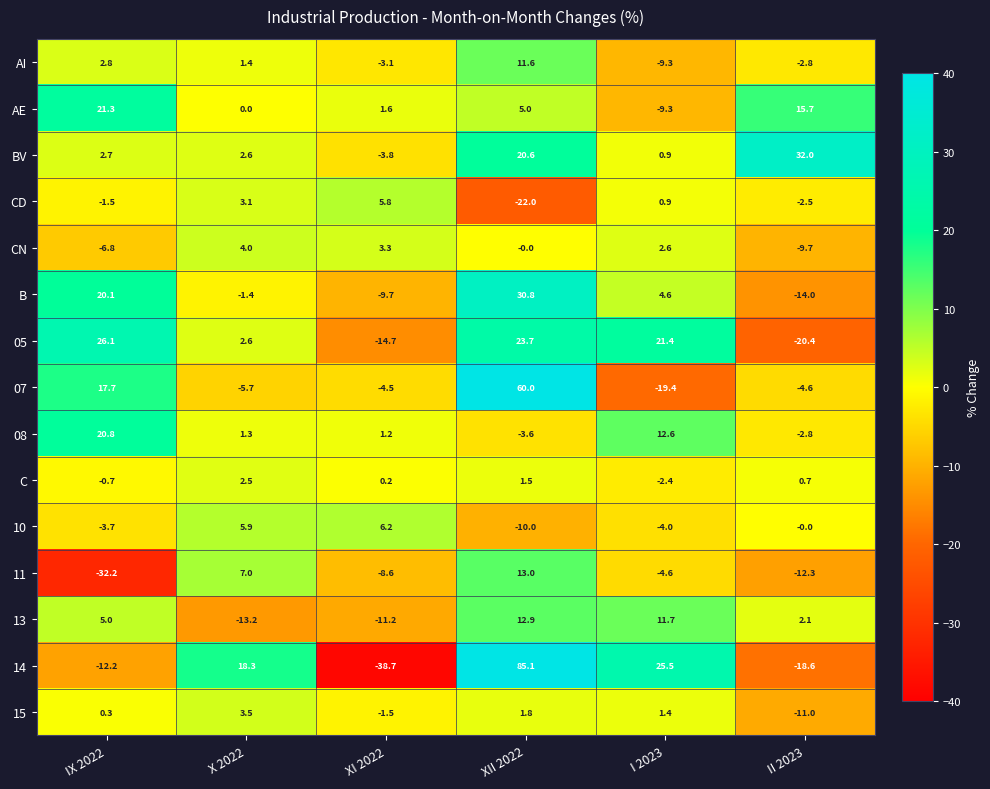

Where is 08 nearest to the value 8?

I 2023